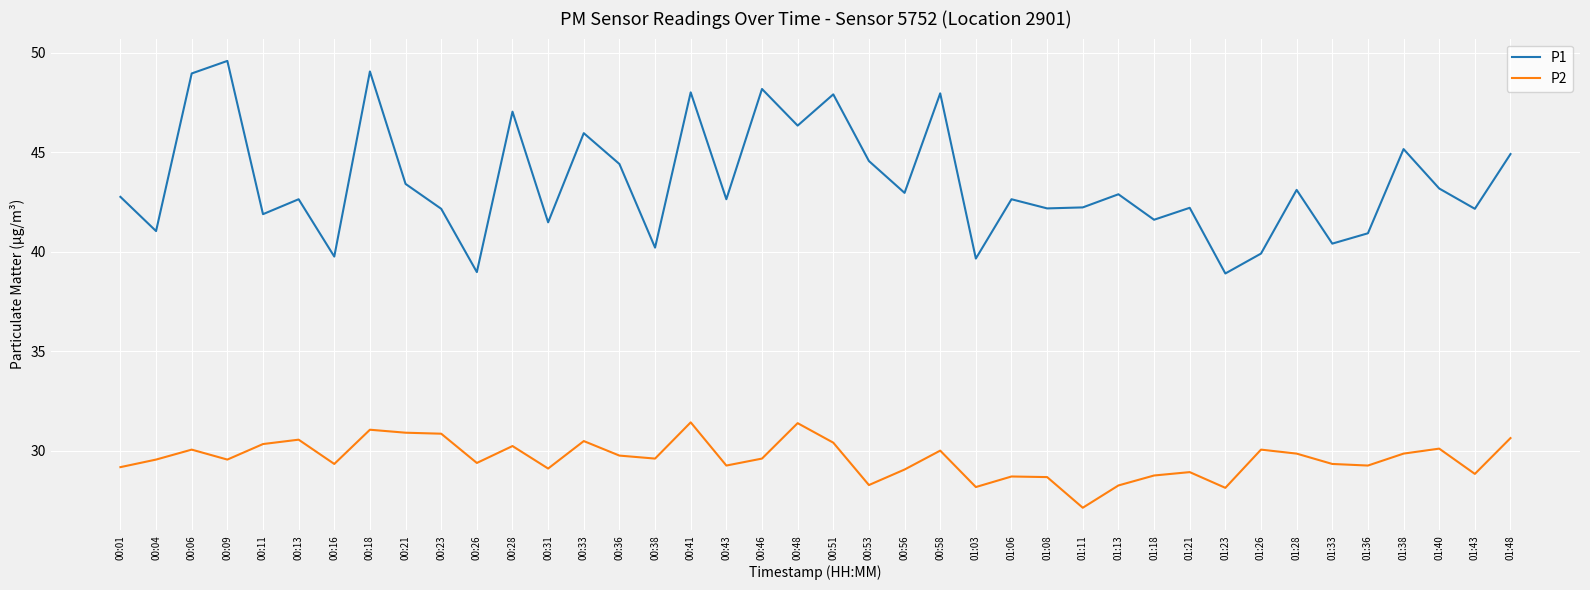

Where is the first local maximum for P2?

00:06